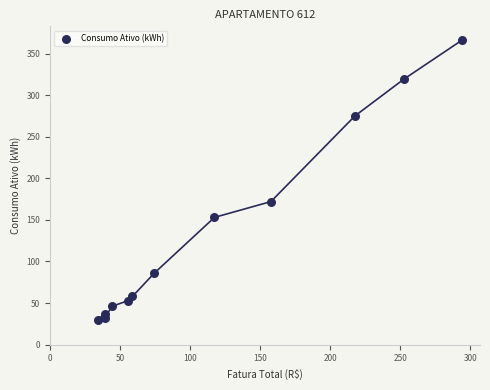

What is the average Y value?

136